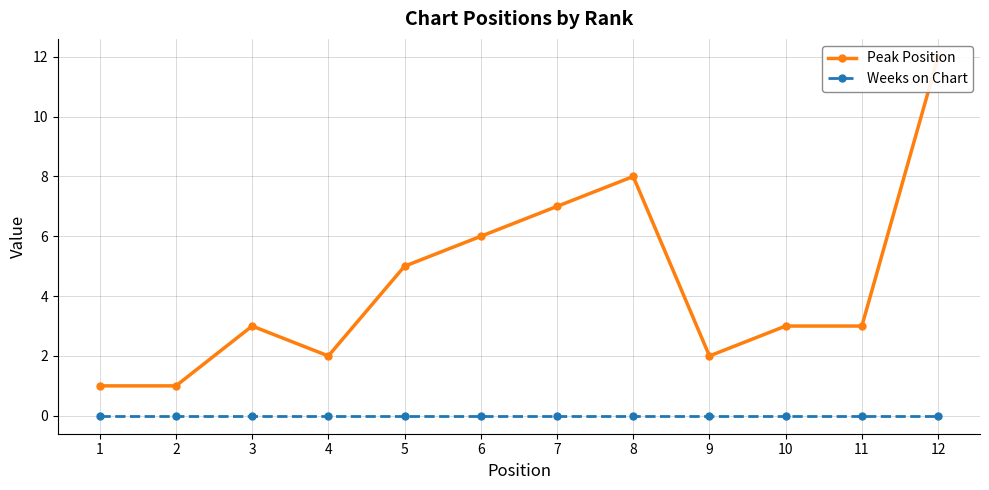

Between 6 and 3, which is larger?

6